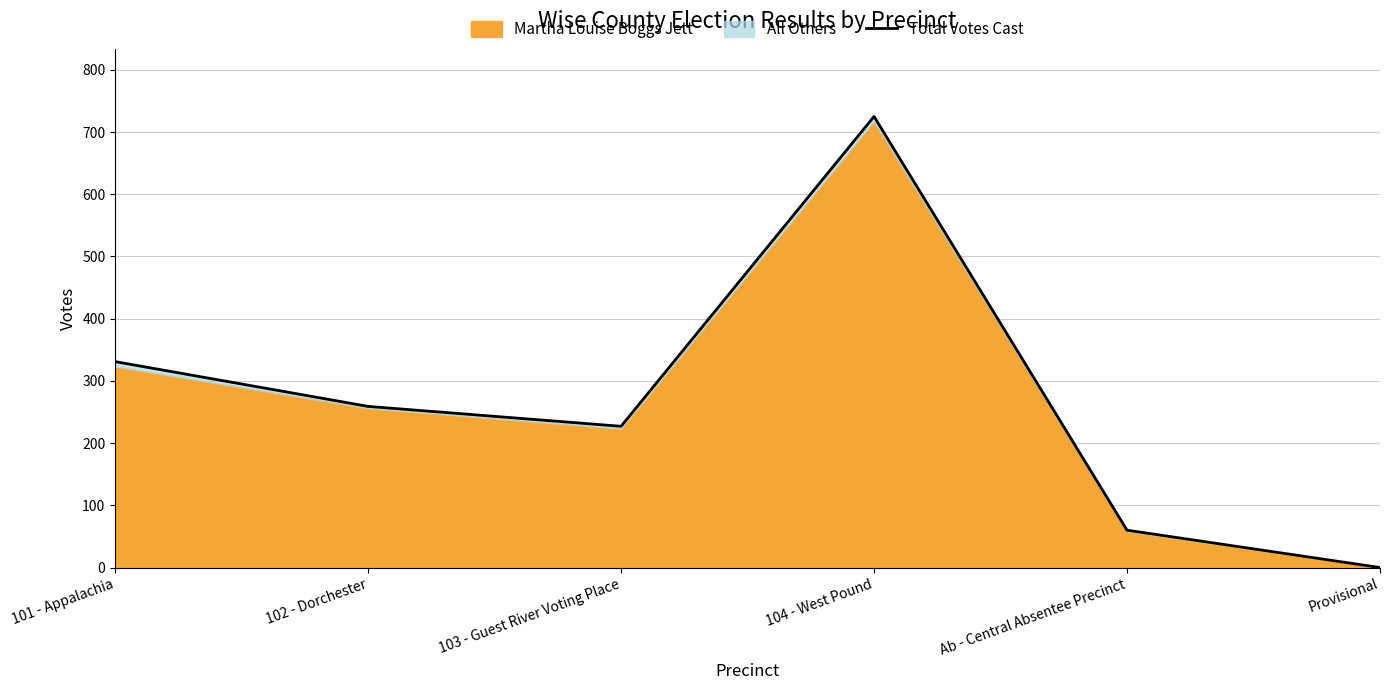

Is it true that the value at 103 - Guest River Voting Place is 227?

True